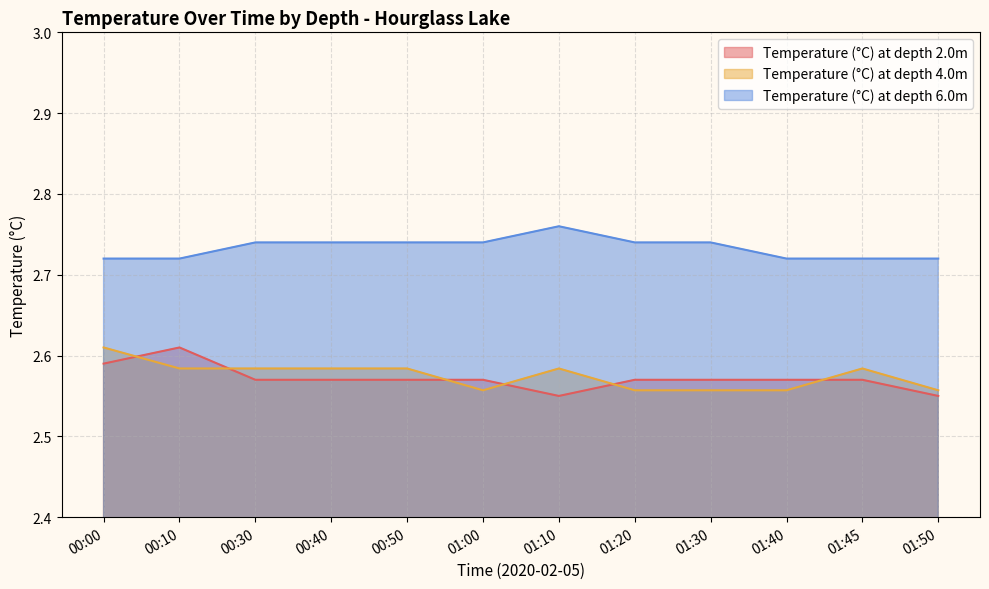

Is it true that Temperature (°C) at depth 6.0m equals 4.8 at 01:45?

False